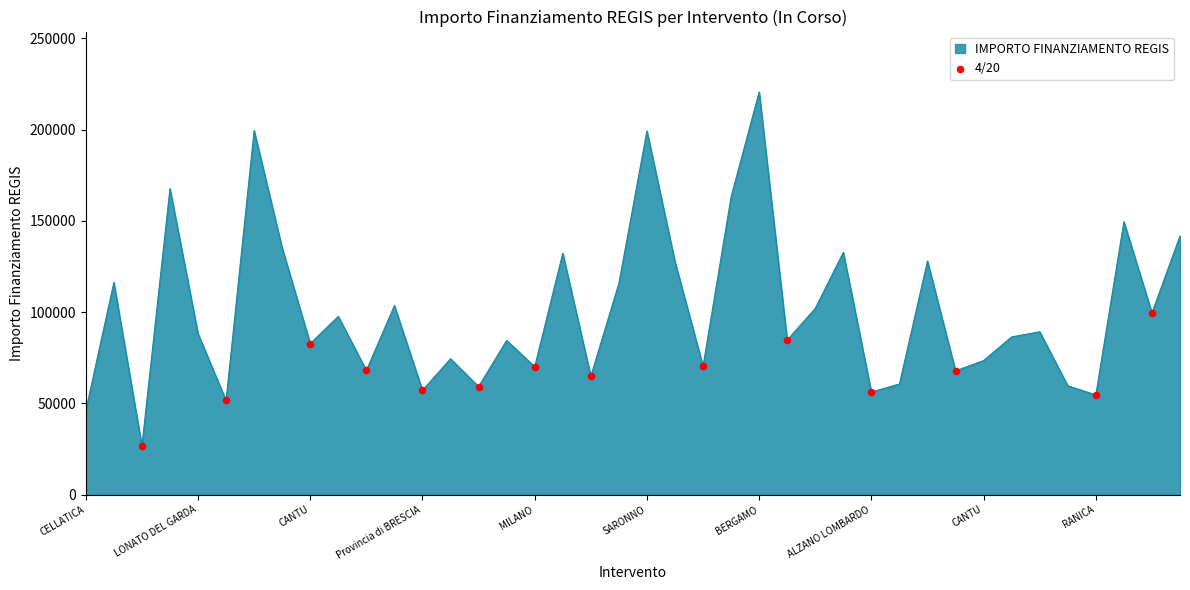

What is the smallest value displayed?

26730.0